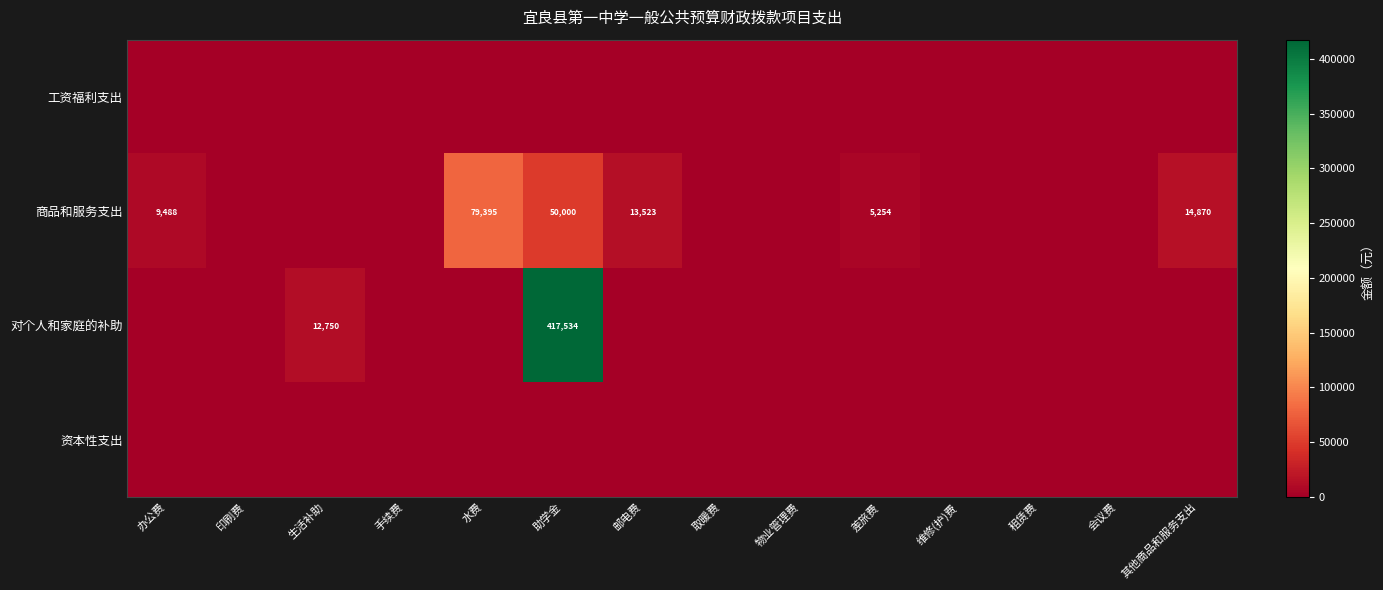

How many series are shown in this chart?

4